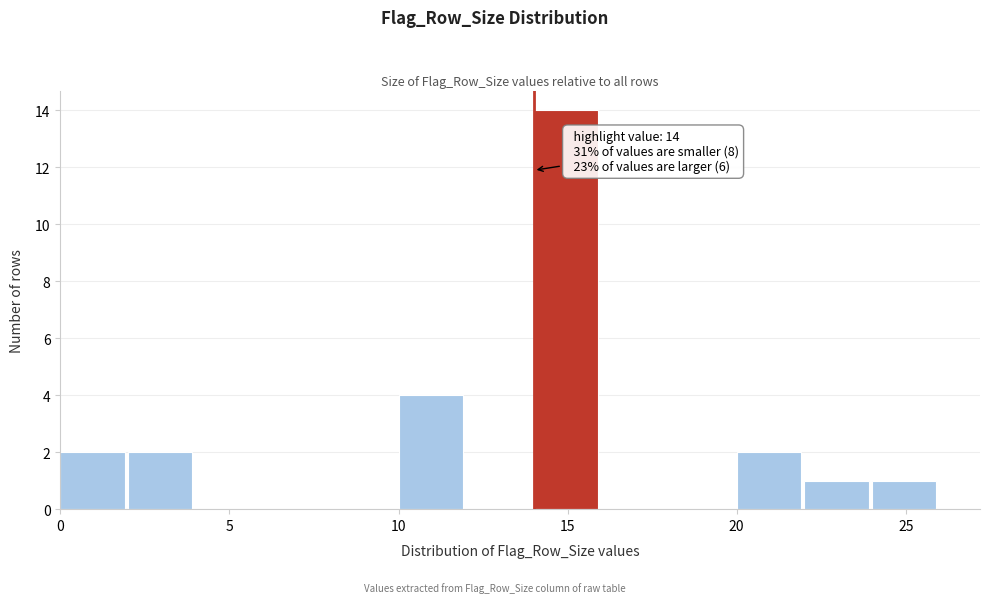

Which range on the x-axis has the tallest bar?

14 to 16